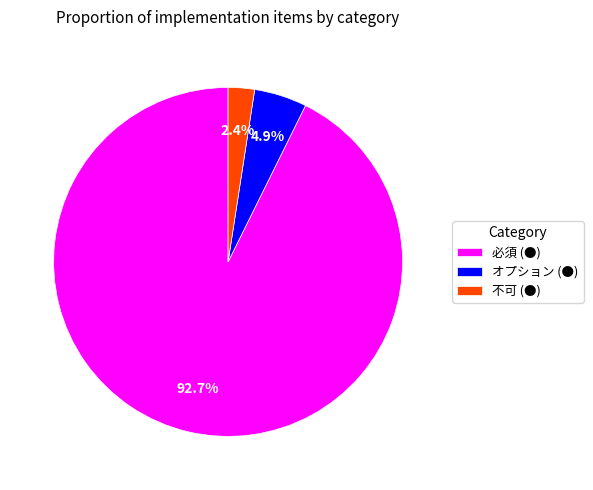

Which slice is the smallest?

不可 (●)